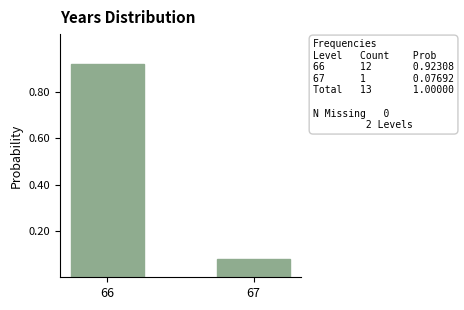

List the labels in order of value, smallest first.

67, 66